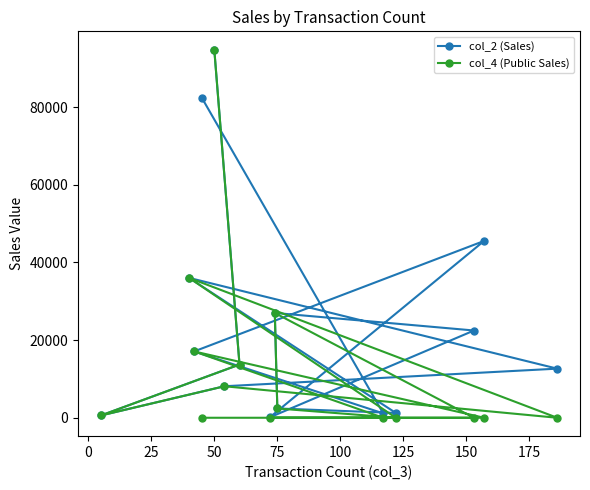

Which series has the largest total across all categories?

col_2 (Sales)